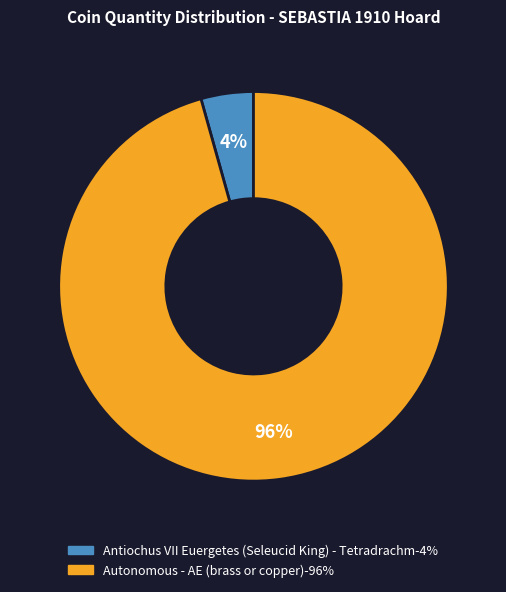

True or false: Autonomous - AE (brass or copper) accounts for 87% of the total.

False